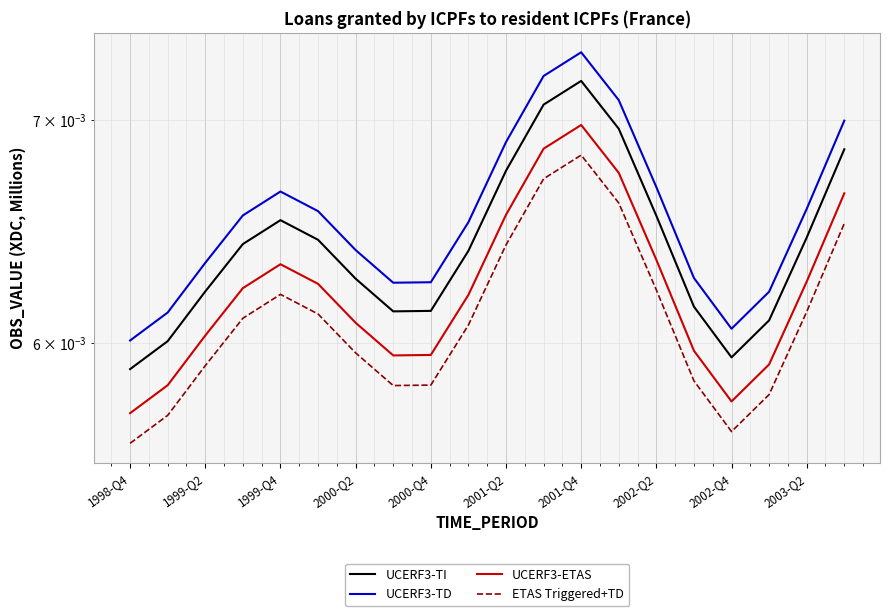

True or false: UCERF3-TI has a value of 0.0 at 1999-Q2.

True